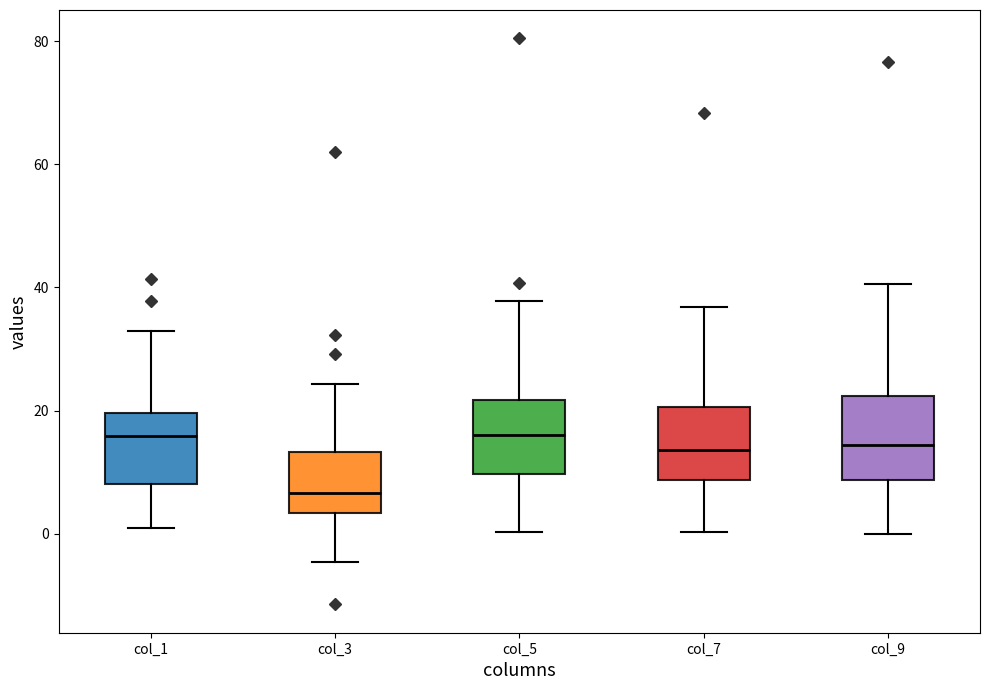

Reading left to right, read every box against the y-axis: the position of its median line, the range the box covers, and the ends of its whiskers. The values are not printed on the chart, so give them approximately, as read against the axis.

col_1: median 16, box 8 to 20, whiskers 0 to 32
col_3: median 6, box 4 to 14, whiskers -4 to 24
col_5: median 16, box 10 to 22, whiskers 0 to 38
col_7: median 14, box 8 to 20, whiskers 0 to 36
col_9: median 14, box 8 to 22, whiskers 0 to 40